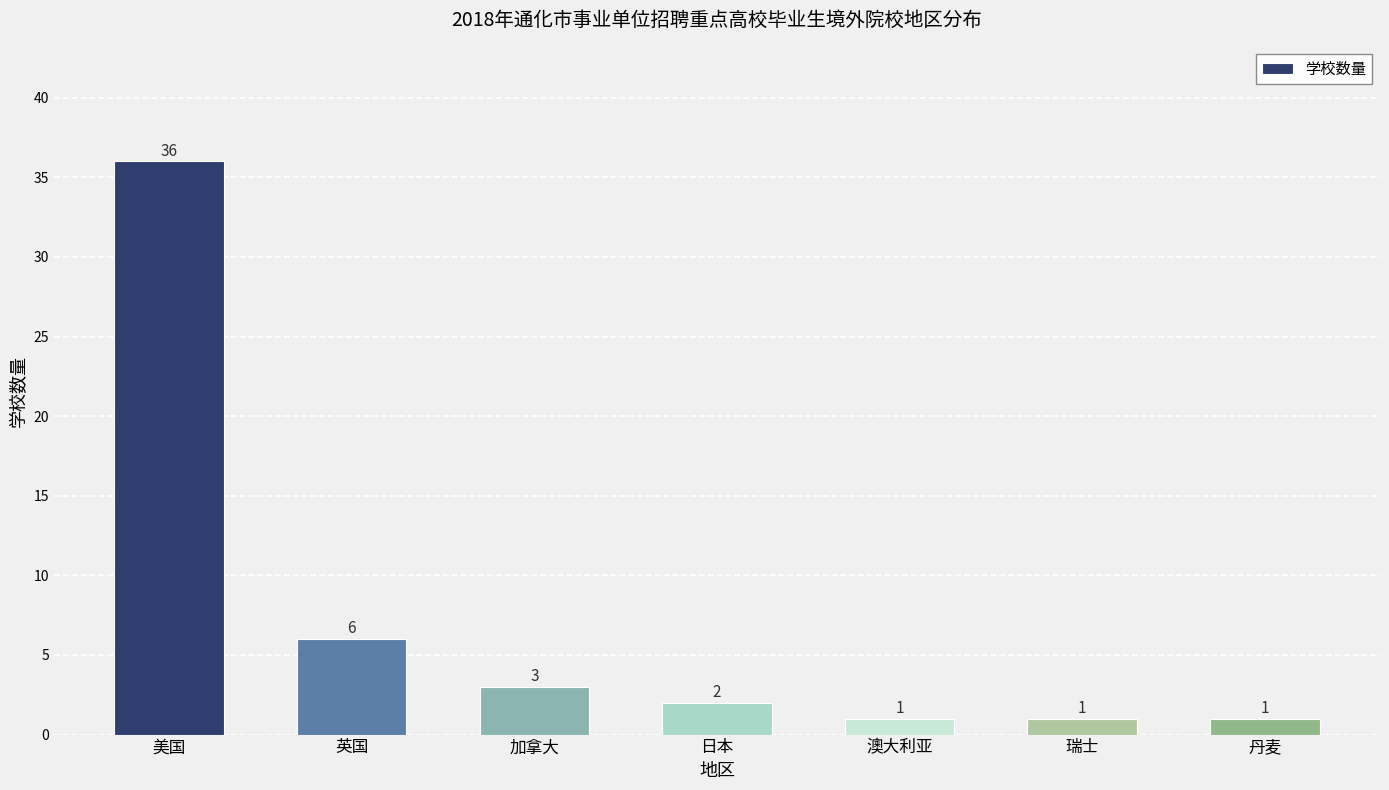

The chart shows a value of 1 at 澳大利亚. True or false?

True